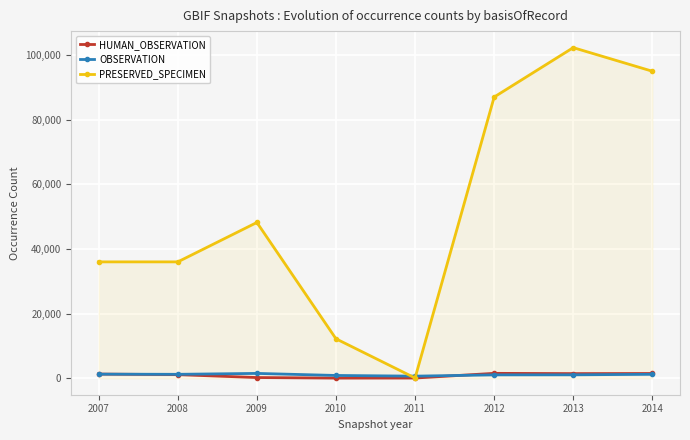

At how many categories does at least one series exceed 29475?

6